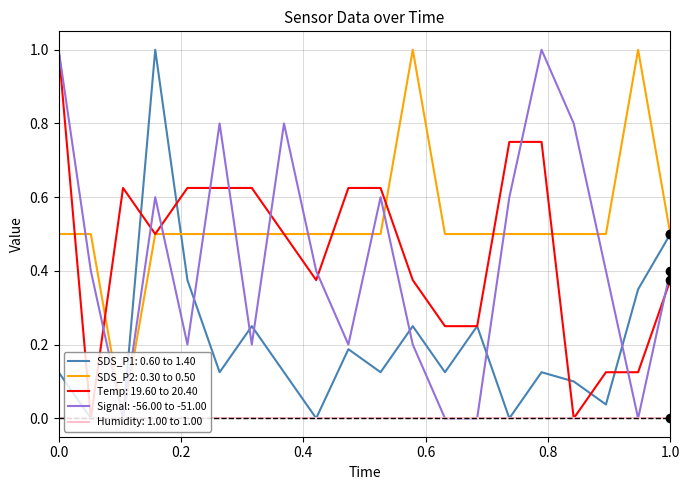

What is the maximum value shown in the chart?

1.0